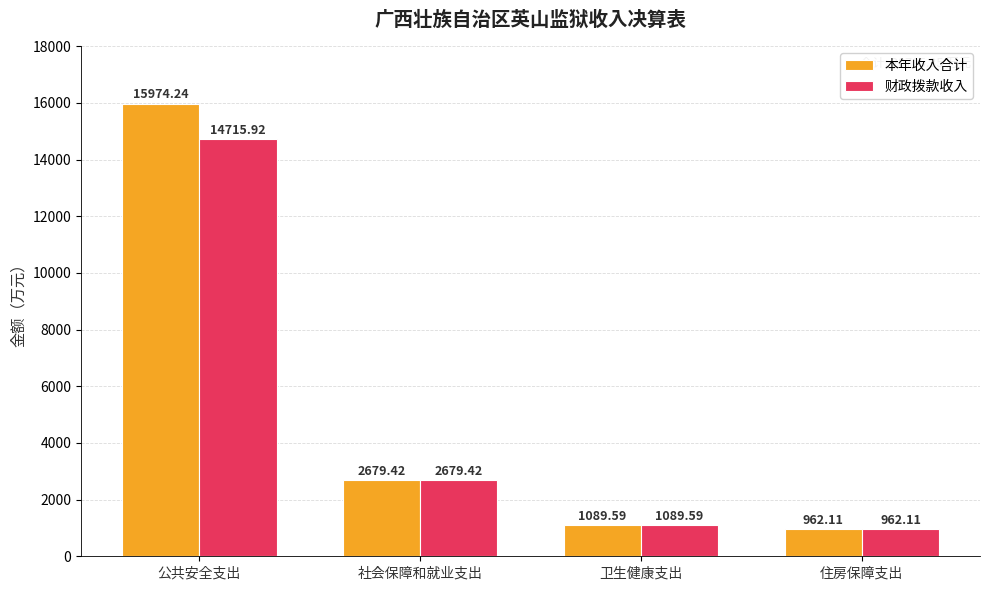

True or false: 本年收入合计 has a value of 2679.4 at 社会保障和就业支出.

True